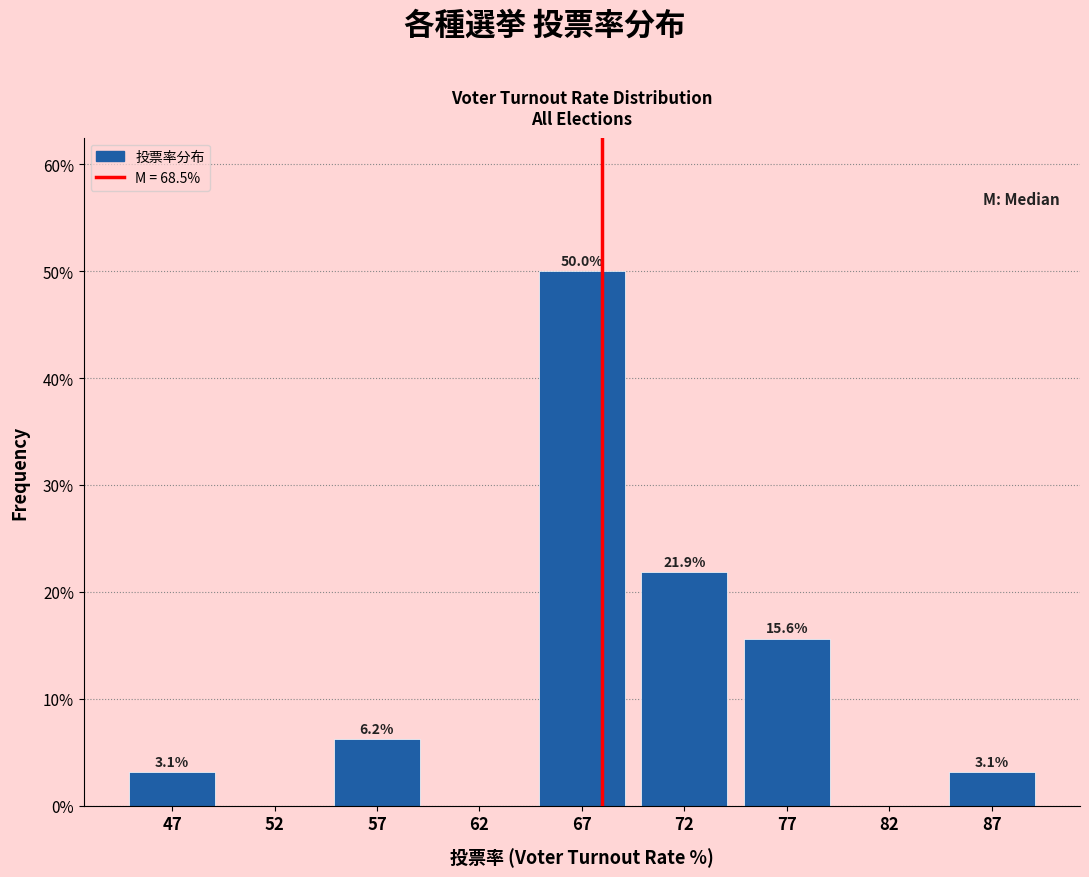

What is the sum of the values at 72 and 77?

37.5